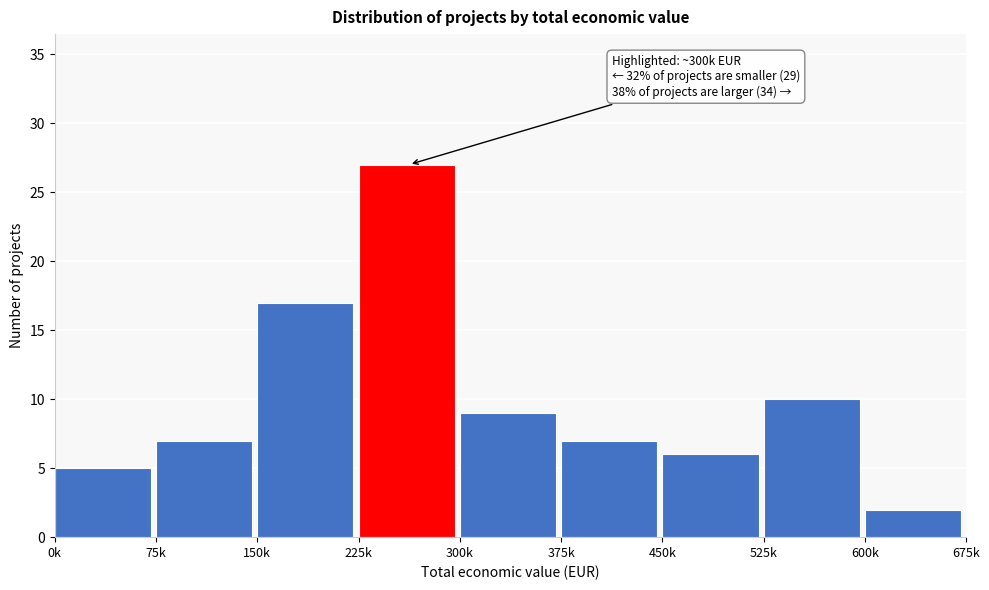

Reading right to left, what are all the values shown in this chart?

2	10	6	7	9	27	17	7	5